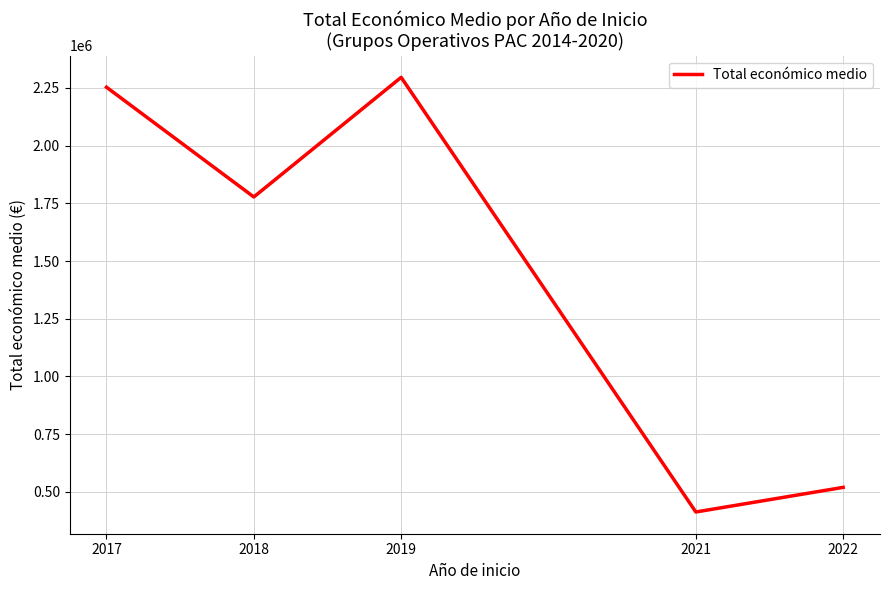

Where is the first local maximum?

2019